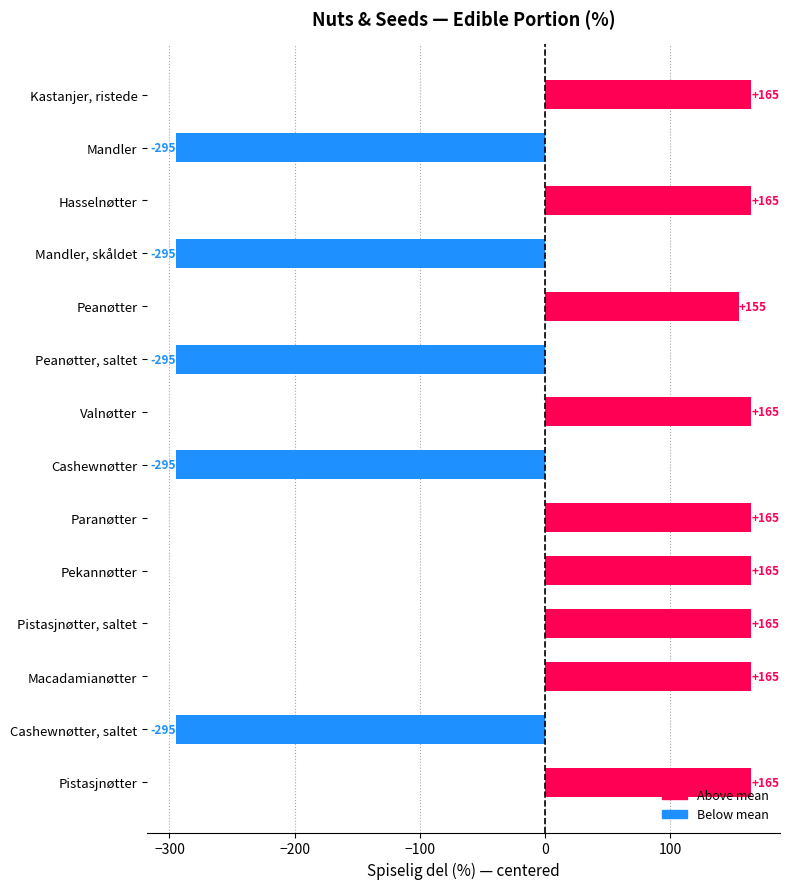

What is the smallest value displayed?

-295